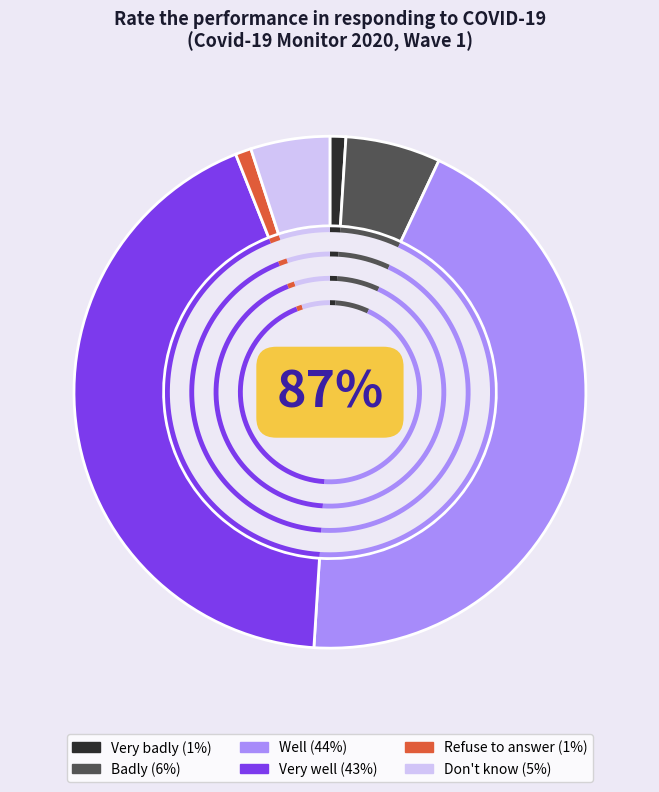

True or false: Very well accounts for 54% of the total.

False